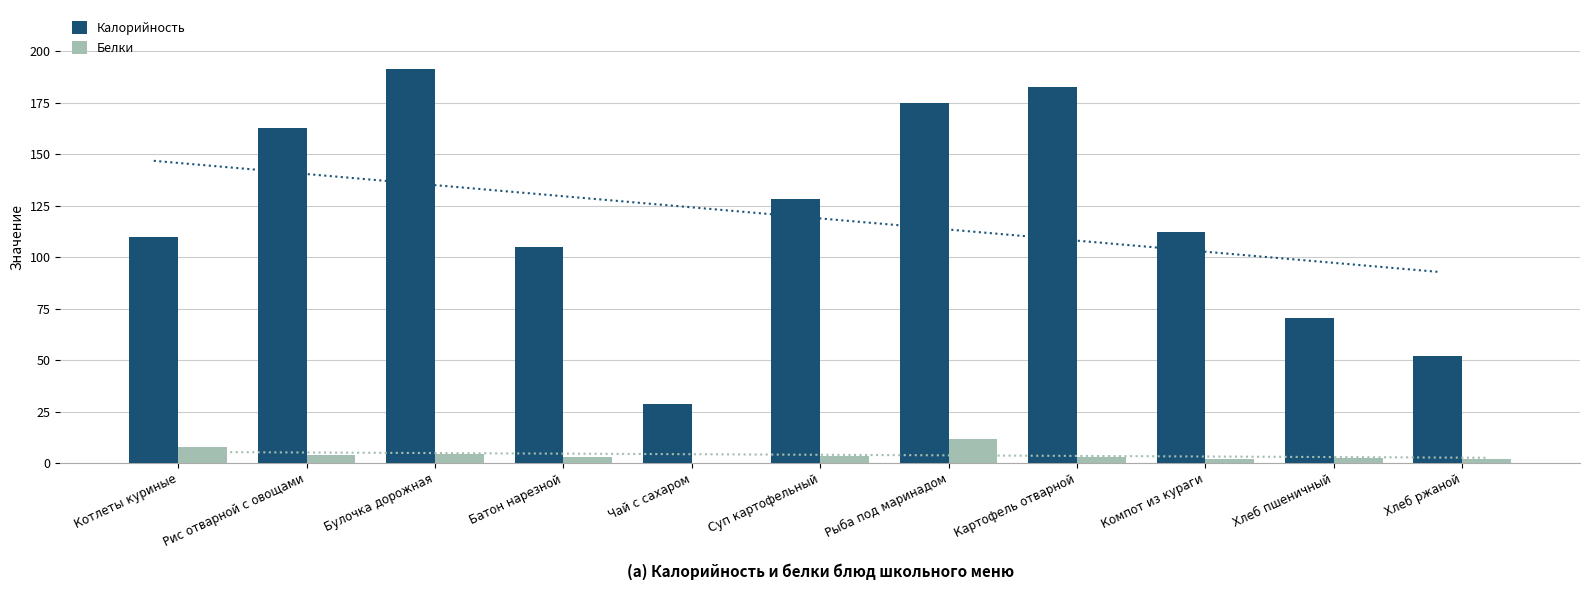

At which label does Калорийность first exceed 112?

Рис отварной с овощами